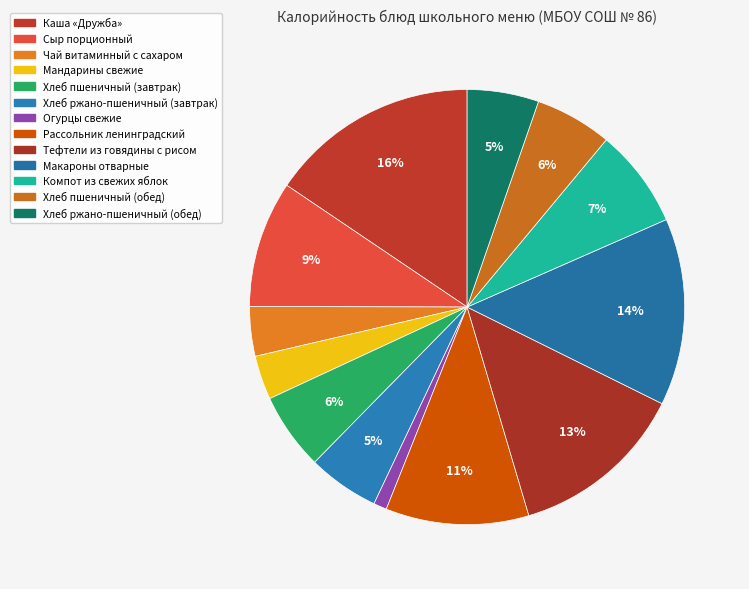

To the nearest percent, what is the difference between the largest and smallest slice percentages?

15%